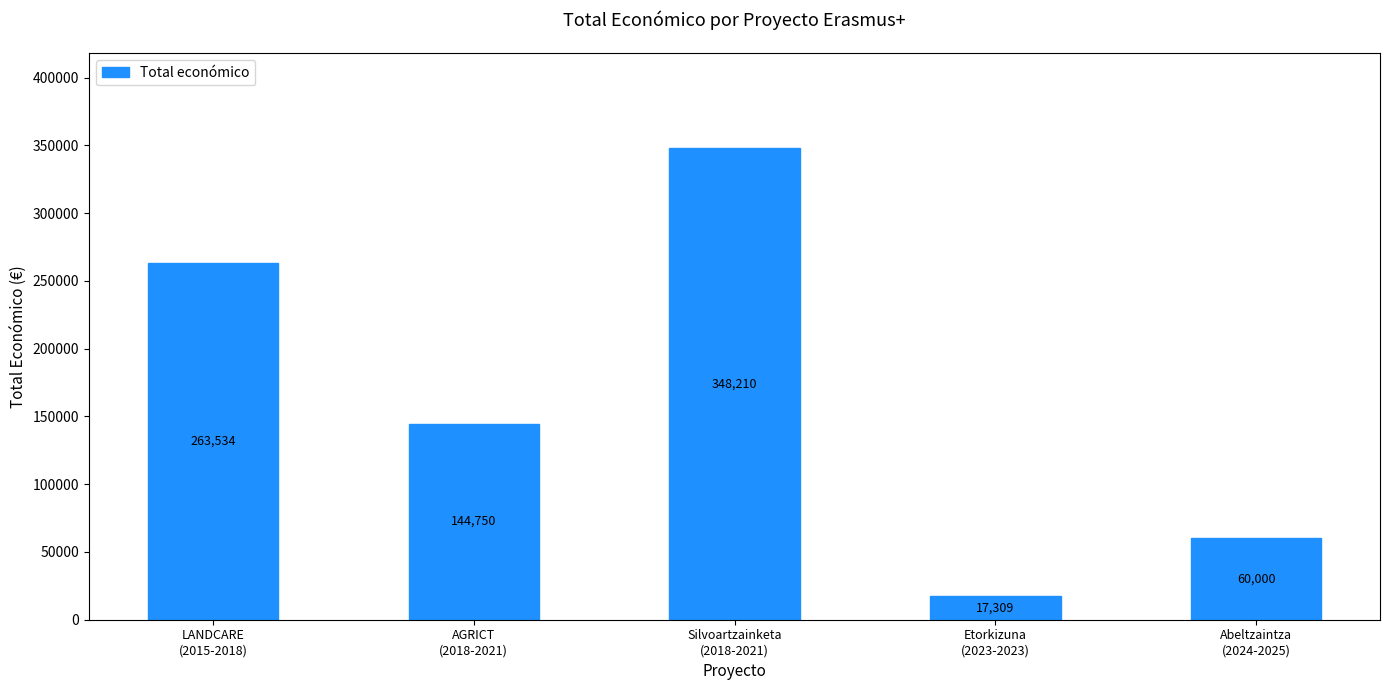

Reading left to right, what are all the values shown in this chart?

263534	144750	348210	17309	60000